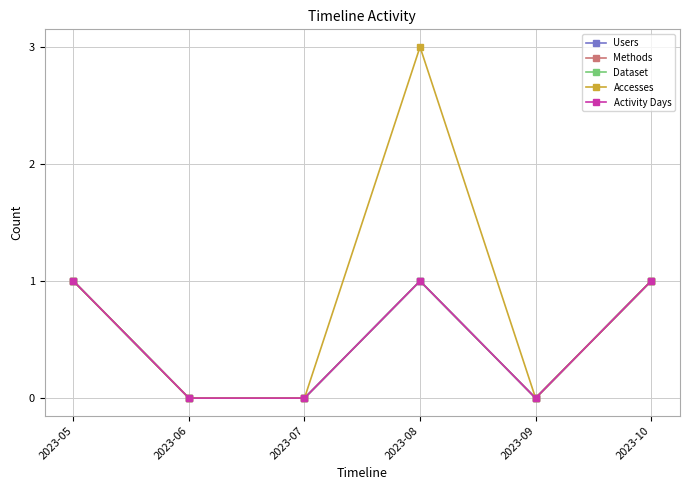

How many Methods values are between 0 and 1?

6